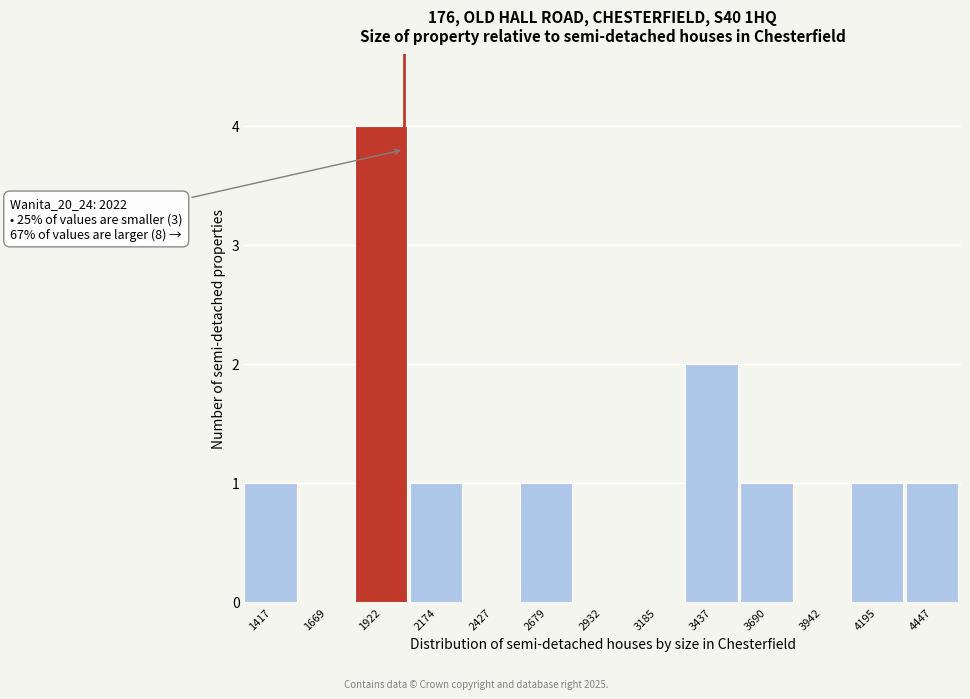

Over which range of the x-axis is the bar tallest?

1800 to 2050